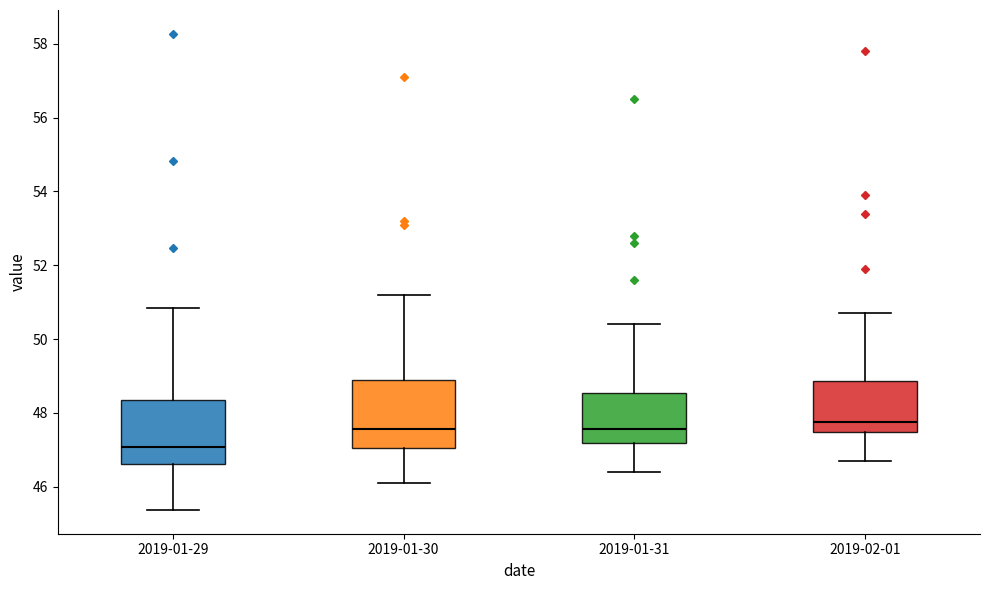

Reading left to right, transcribe this box plot: for each box, give where its median line is, the range the box spans, and where its two whiskers end, as read against the y-axis. The values are not printed on the chart, so give them approximately, as read against the axis.

2019-01-29: median 47.0, box 46.6 to 48.4, whiskers 45.4 to 50.8
2019-01-30: median 47.6, box 47.0 to 49.0, whiskers 46.2 to 51.2
2019-01-31: median 47.6, box 47.2 to 48.6, whiskers 46.4 to 50.4
2019-02-01: median 47.8, box 47.4 to 48.8, whiskers 46.8 to 50.8